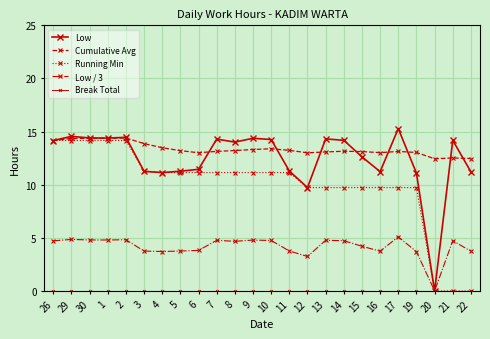

At which label does Running Min reach its minimum?

20